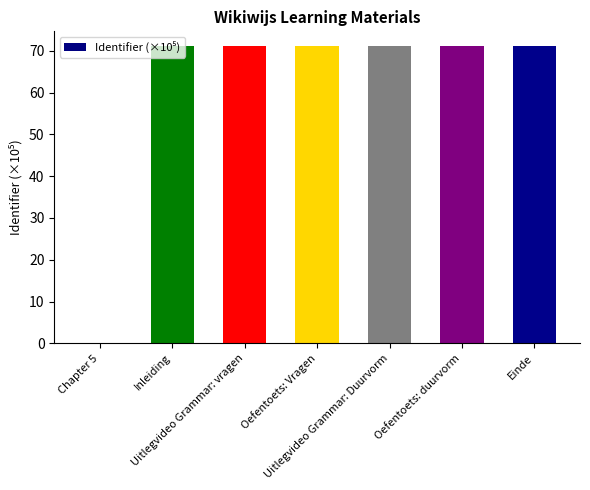

Read the value at Einde.

71.1